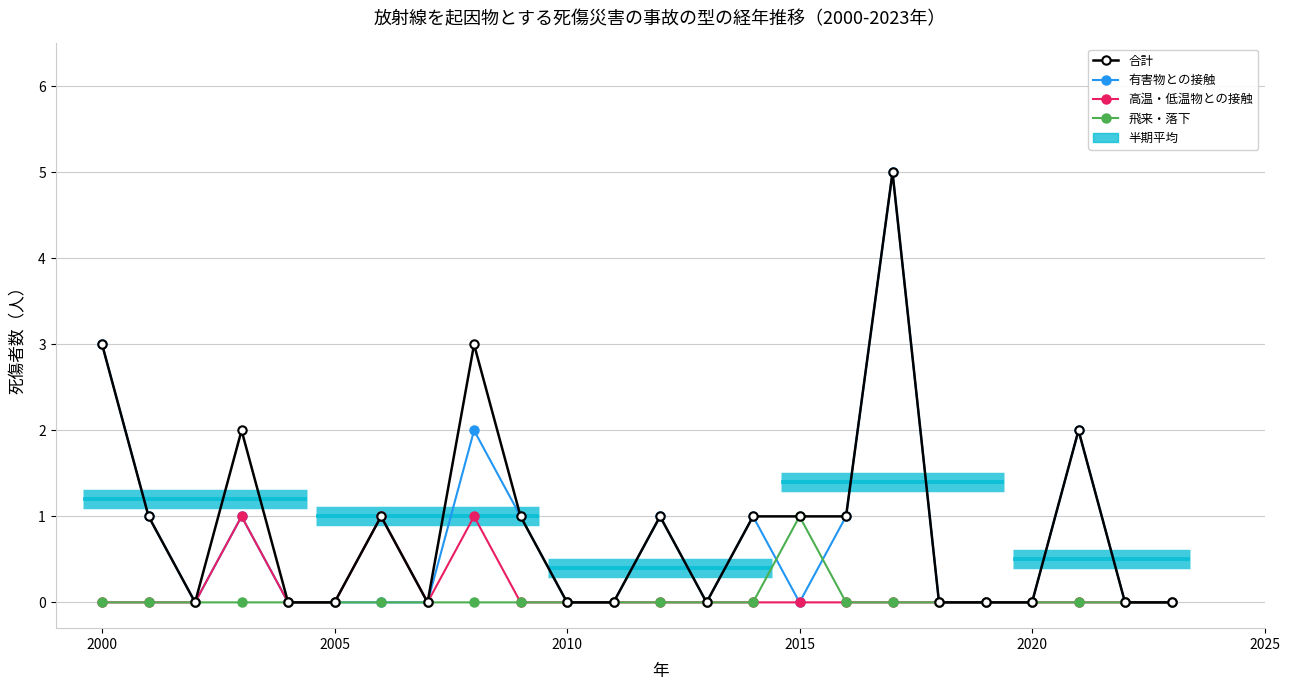

True or false: 飛来・落下 and 合計 cross at least once.

False